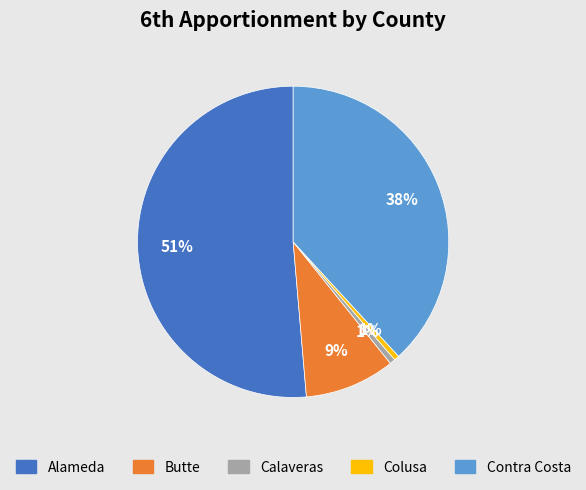

To the nearest percent, what is the average slice percentage?

20%